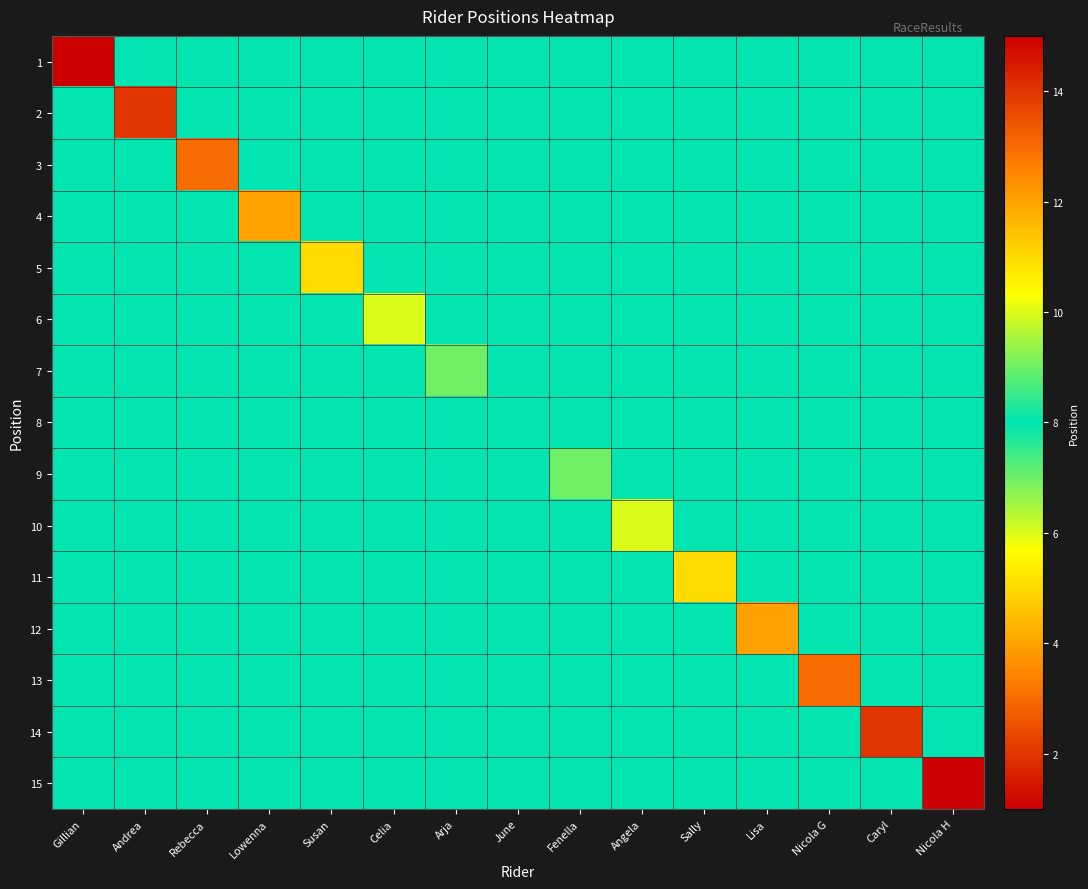

Which category has the highest value across all series?

Nicola H